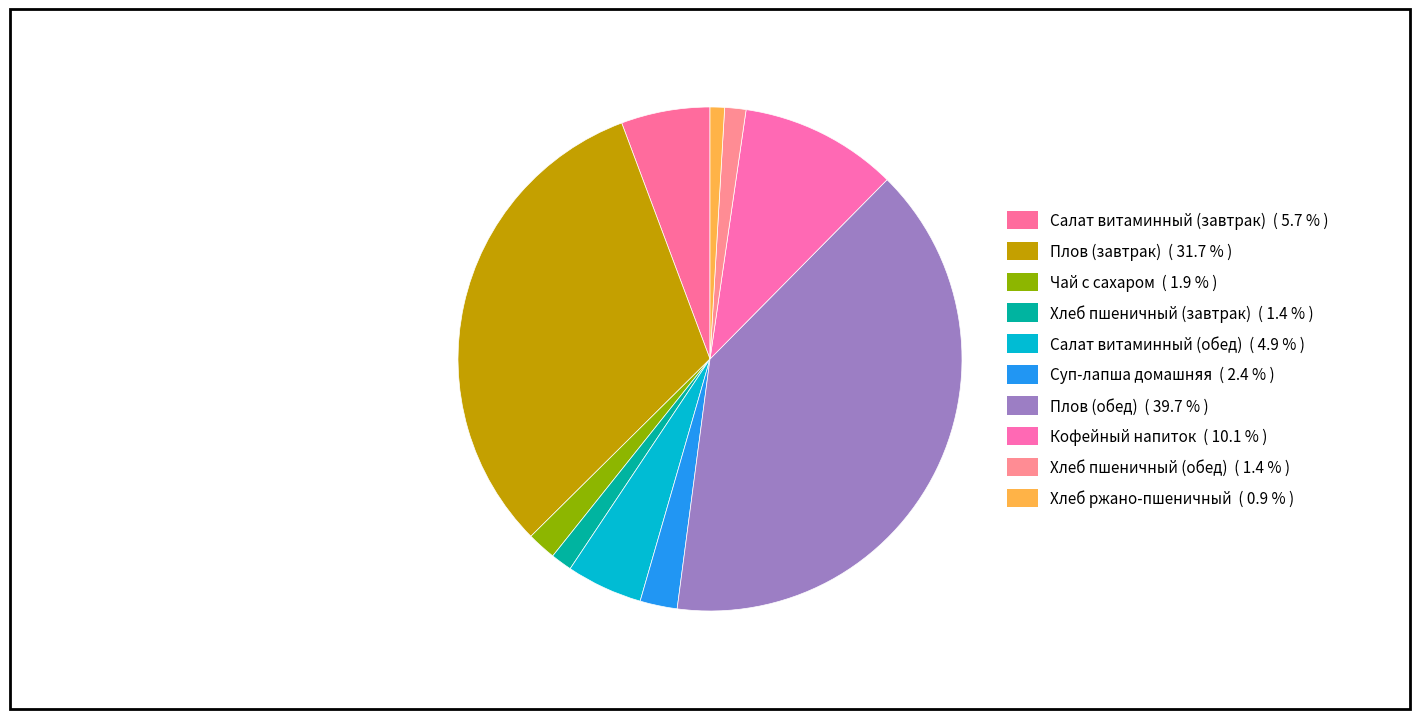

How many slices are in this pie chart?

10